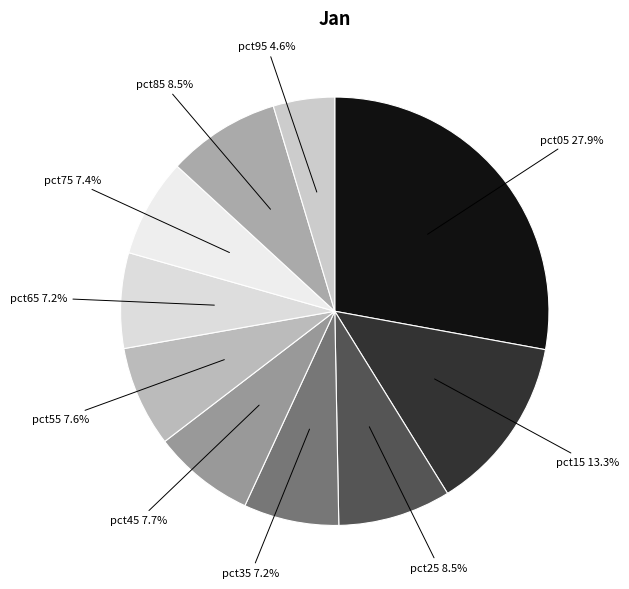

Combined, do pct35 and pct15 account for over 50%?

No